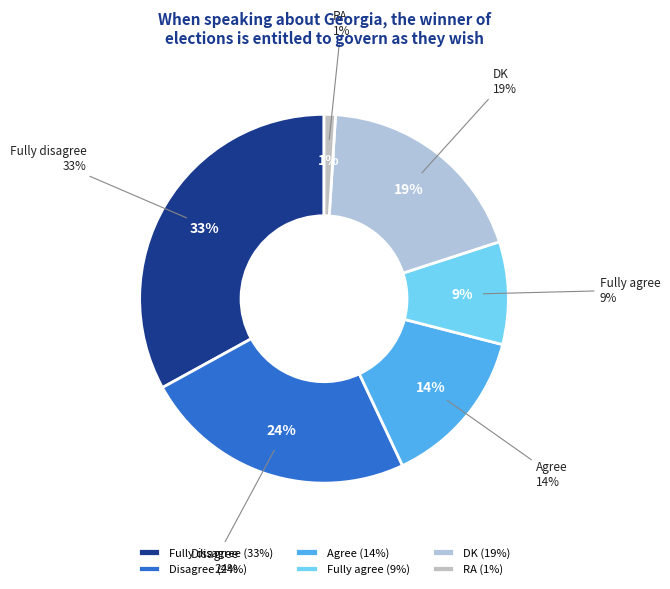

Does any single category account for the majority?

No